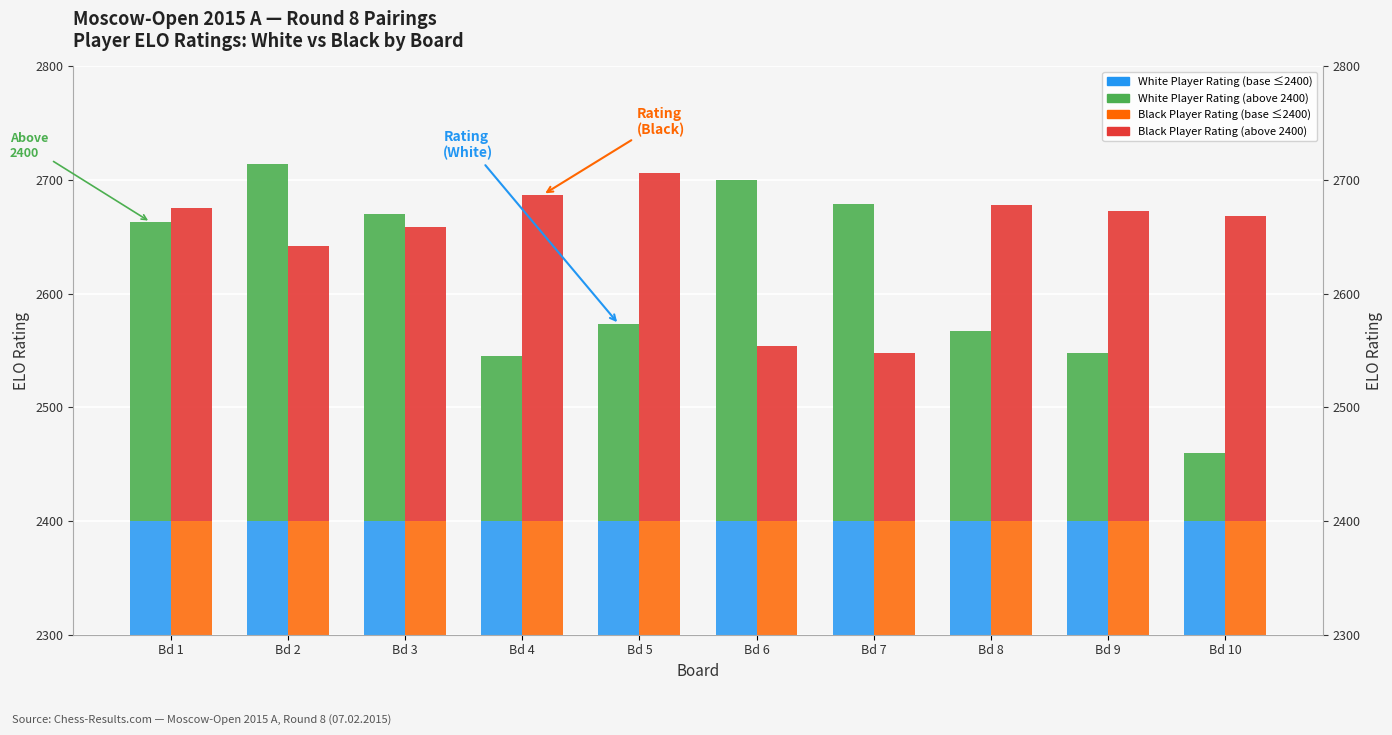

Which series has the largest total across all categories?

Rating (White) Base